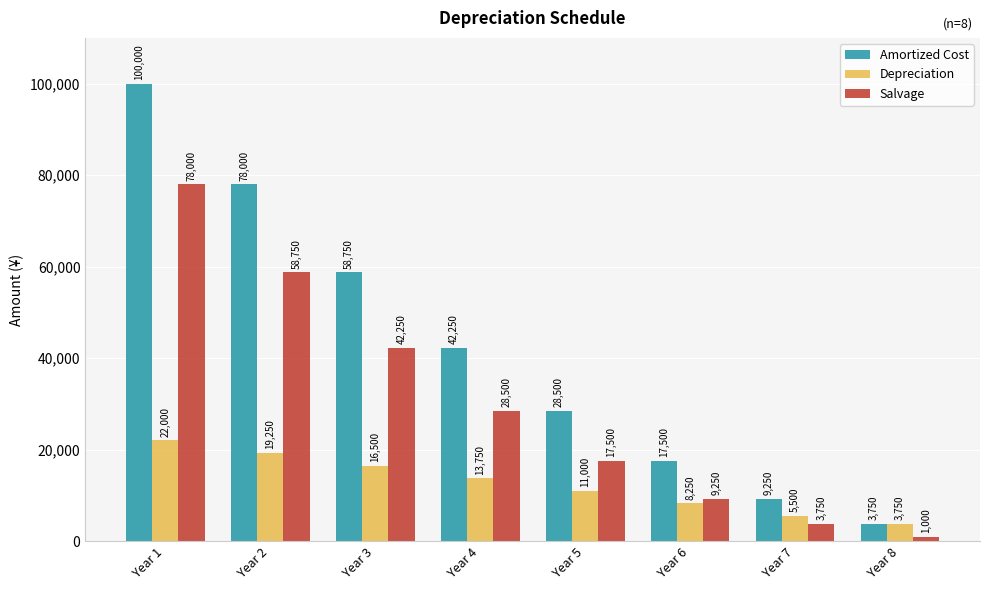

What is the average value of the Amortized Cost series?

42250